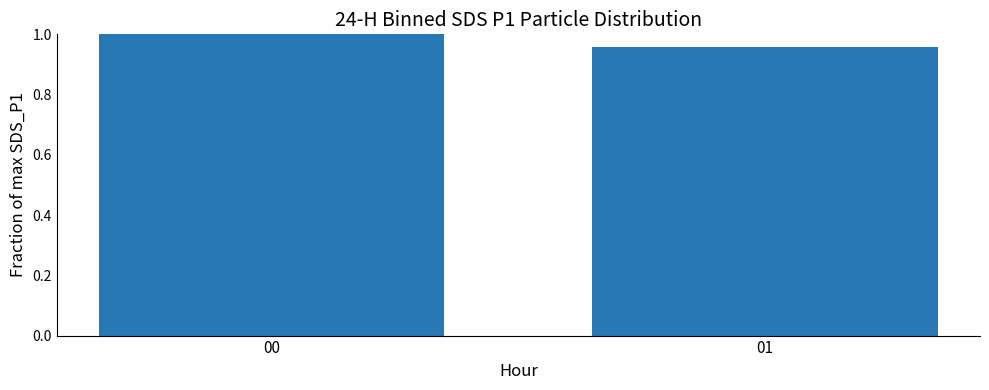

True or false: the data shows 1.6 at 00.

False